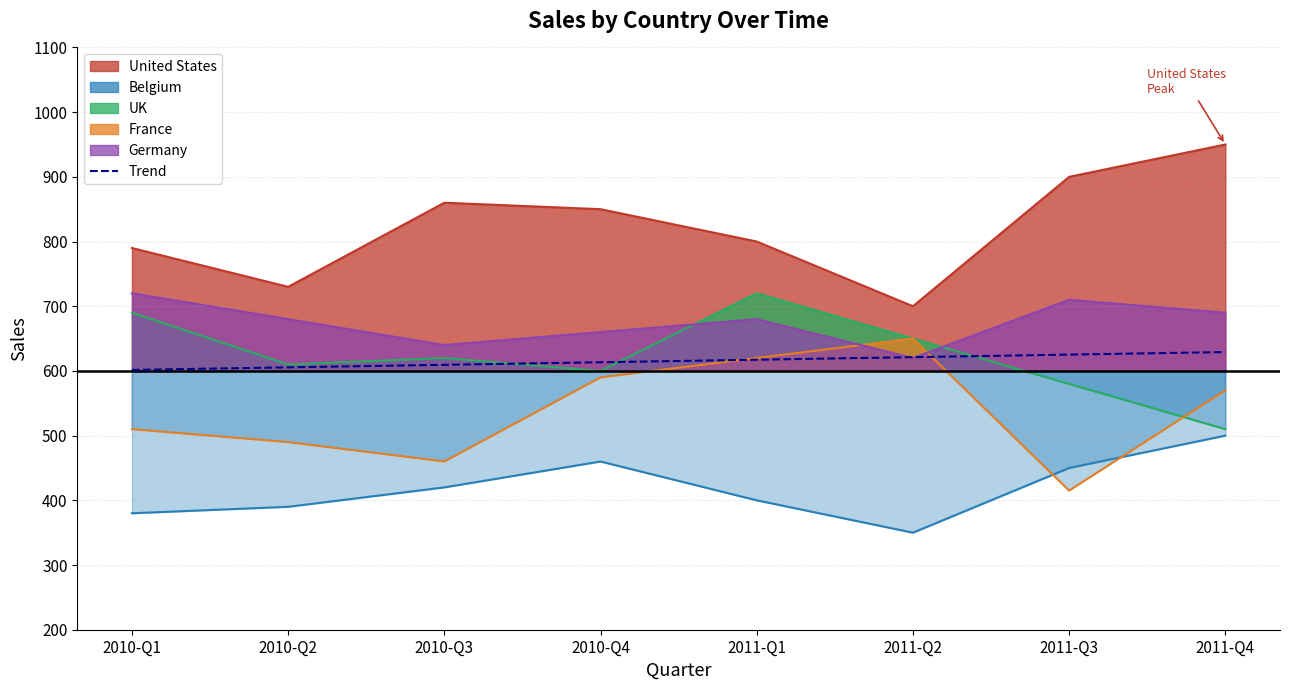

At which category does the chart reach its peak across all series?

2011-Q4